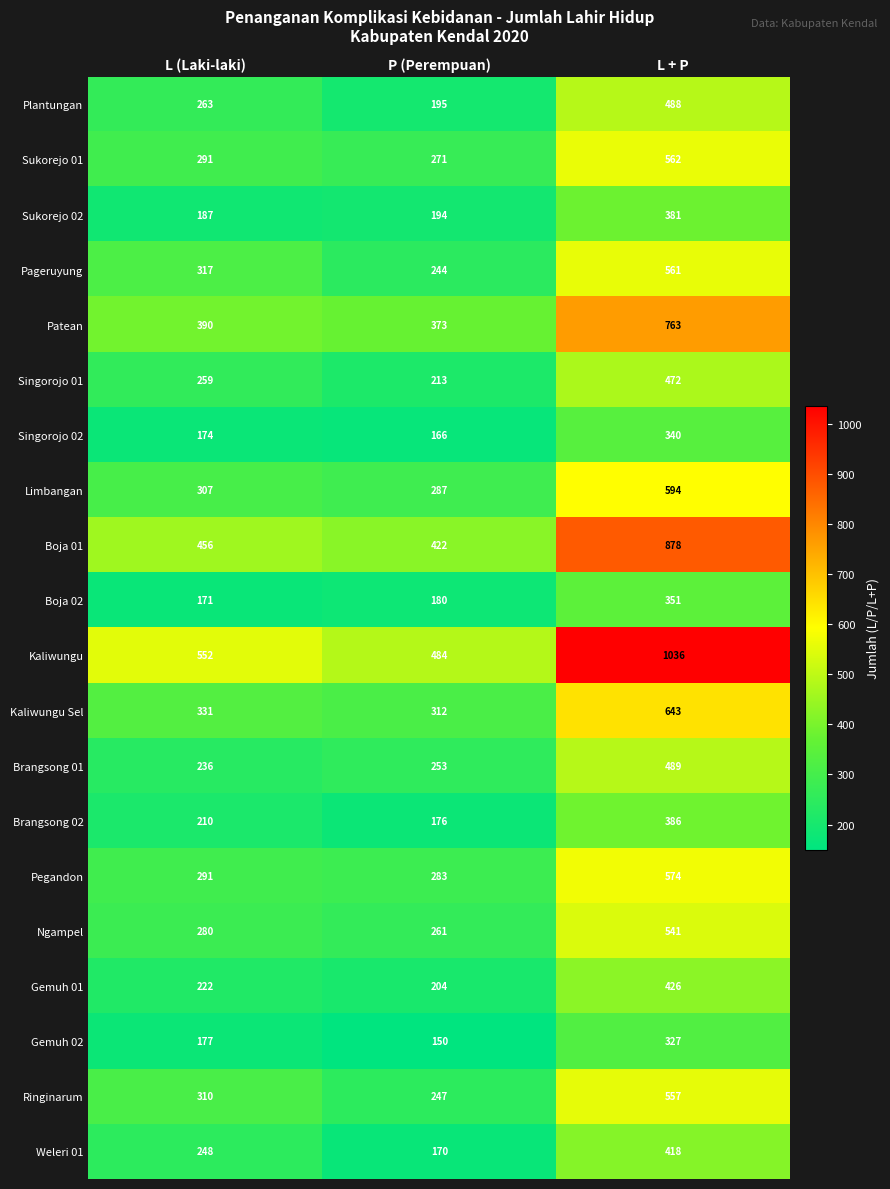

What is the difference between the Gemuh 01 values at L + P and P (Perempuan)?

222